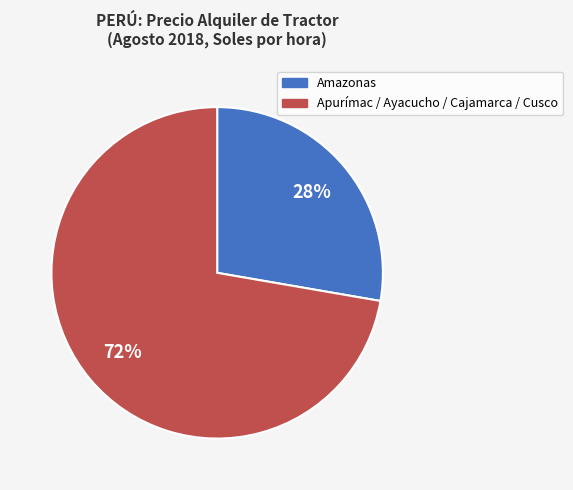

Does any single category account for the majority?

Yes